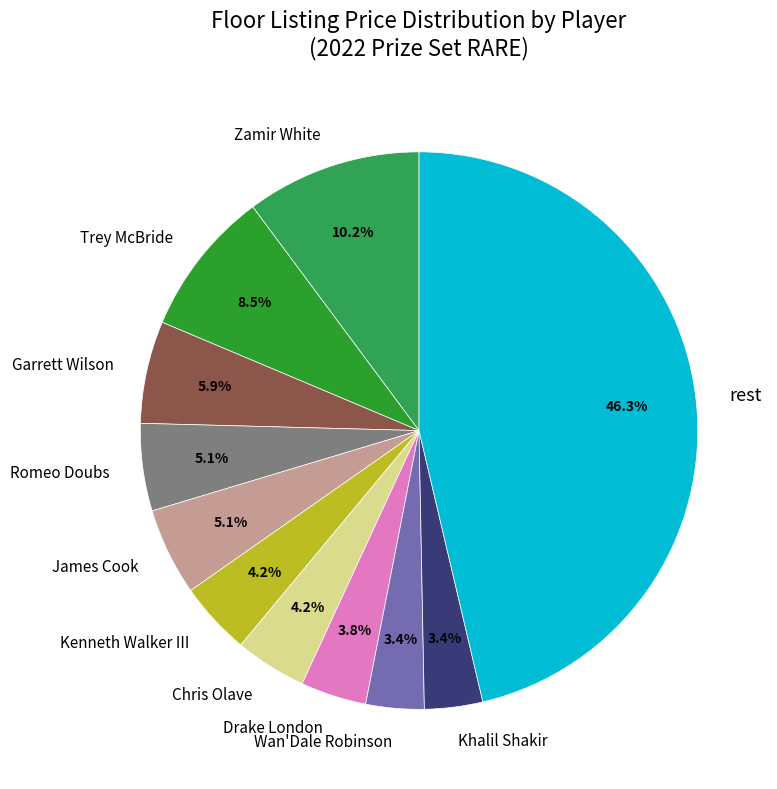

How many segments does this pie chart have?

11